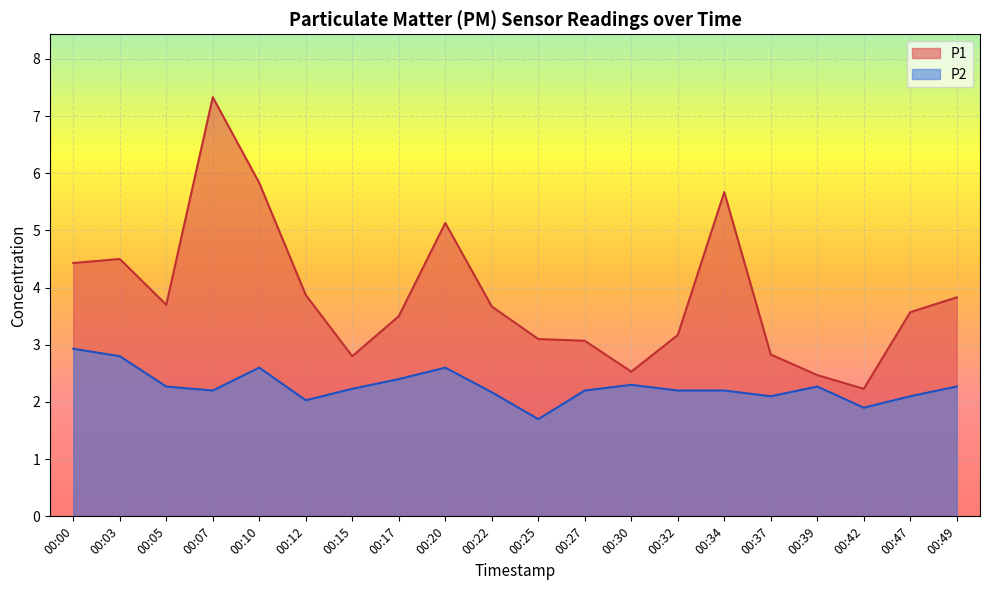

Which series has the widest spread of values?

P1